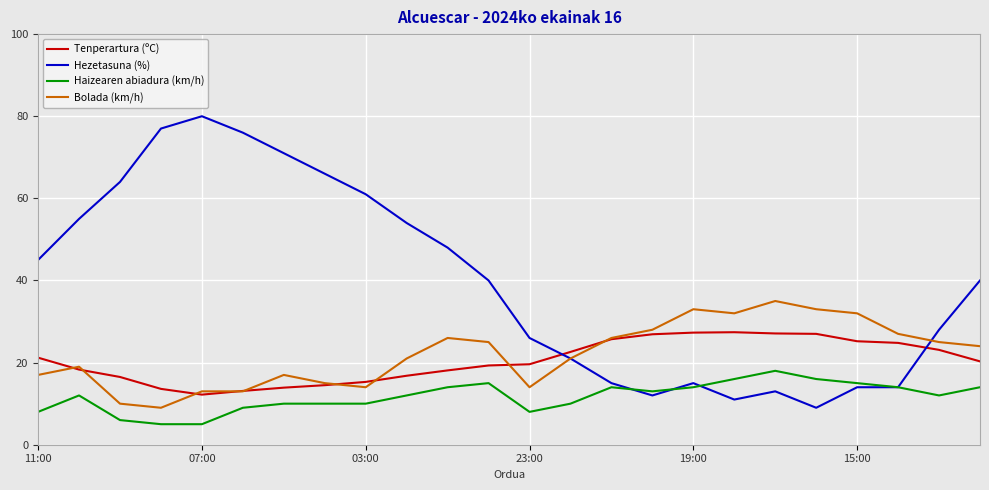

What is the minimum value shown in the chart?

5.0